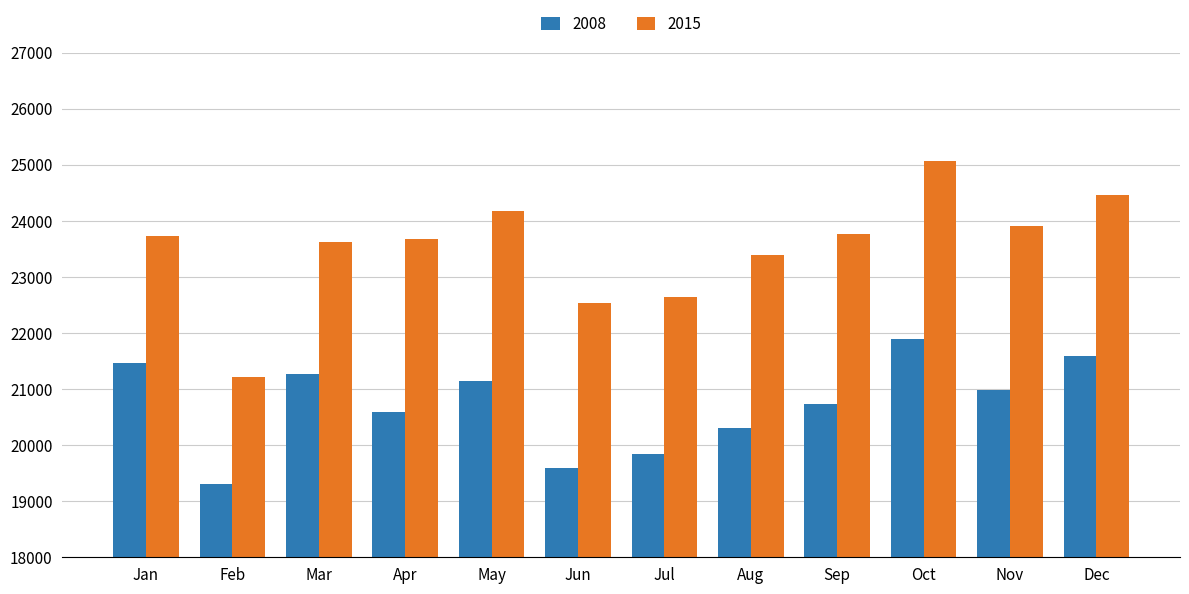

Reading left to right, what are all the values shown in this chart?

2008: 21458.6	19314.6	21260.5	20588.3	21140.9	19594.4	19842.5	20301.5	20737.4	21888.3	20974.6	21596.5
2015: 23728.1	21218.1	23618.9	23670.1	24168.9	22538.2	22632.6	23390.8	23769.2	25059.1	23899.1	24463.7